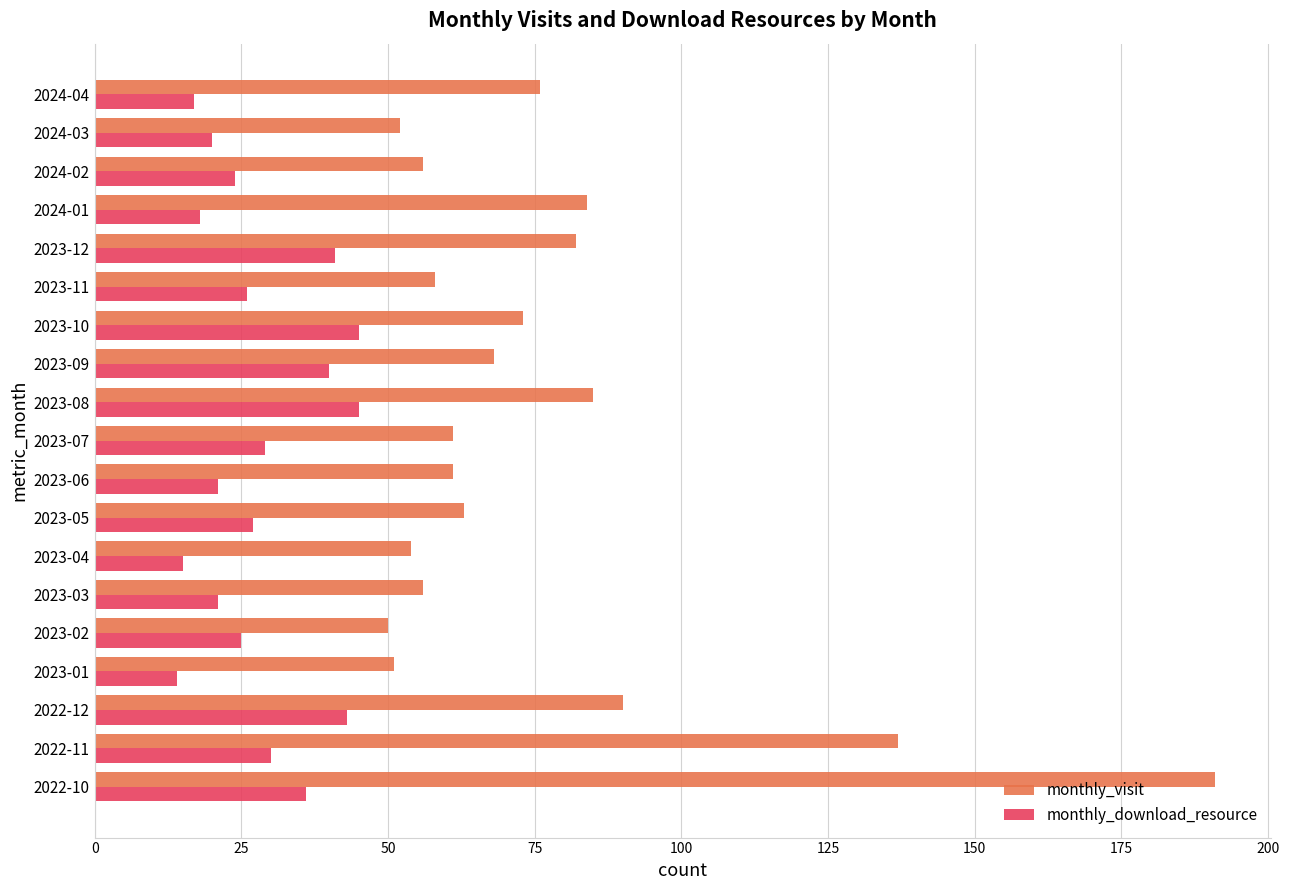

The monthly_download_resource series shows 13 at 2023-06. True or false?

False